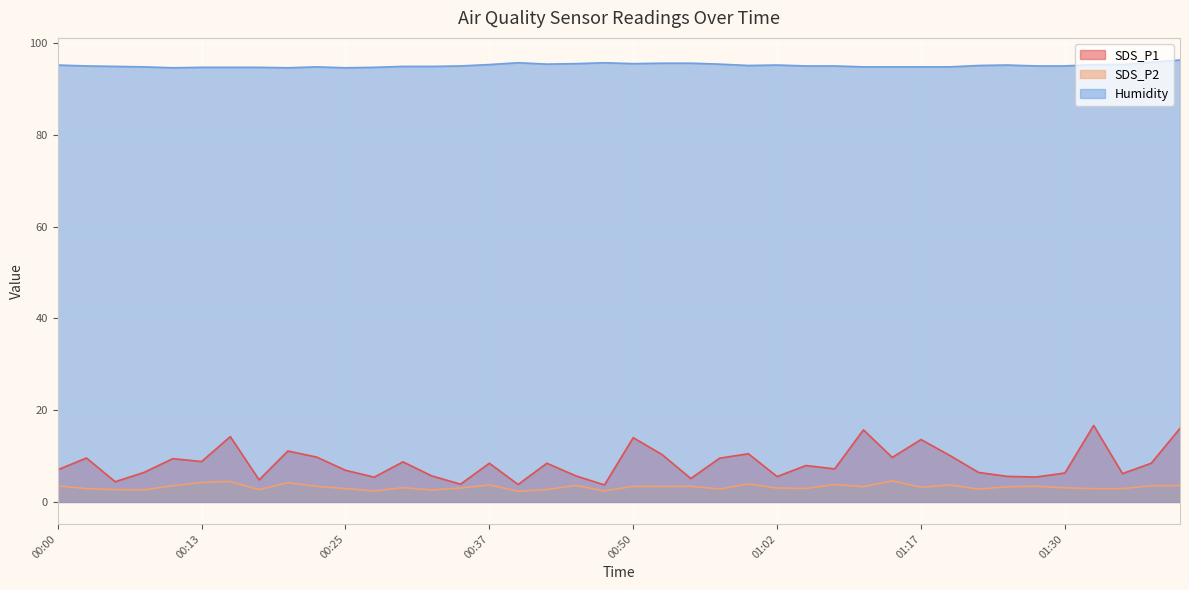

True or false: Humidity and SDS_P2 cross at least once.

False